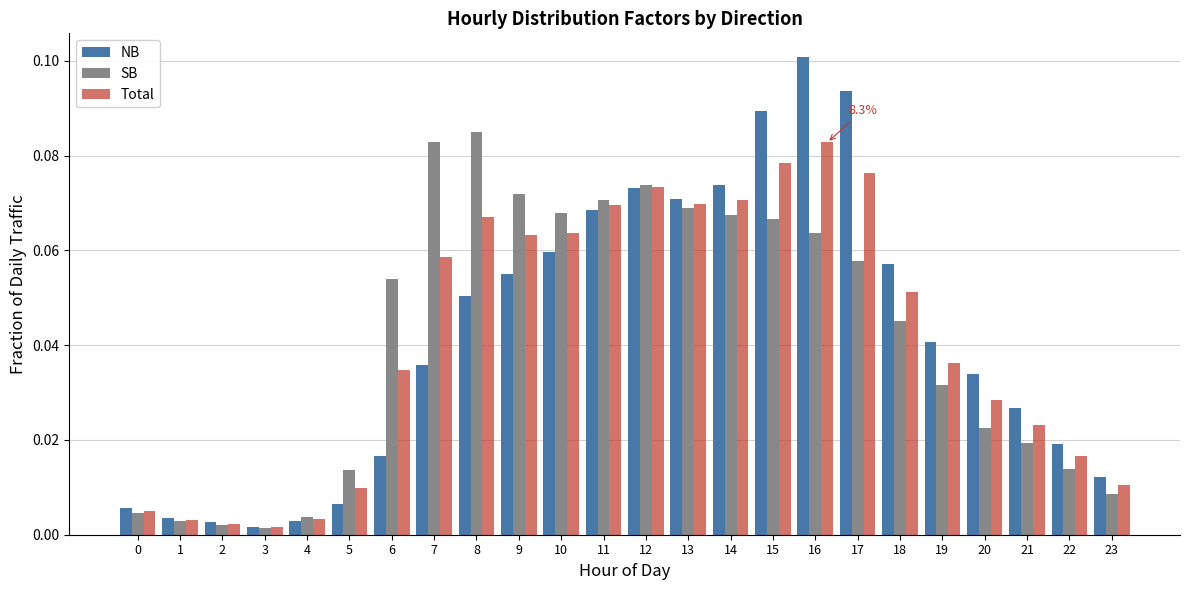

Count the number of categories in the chart.

24